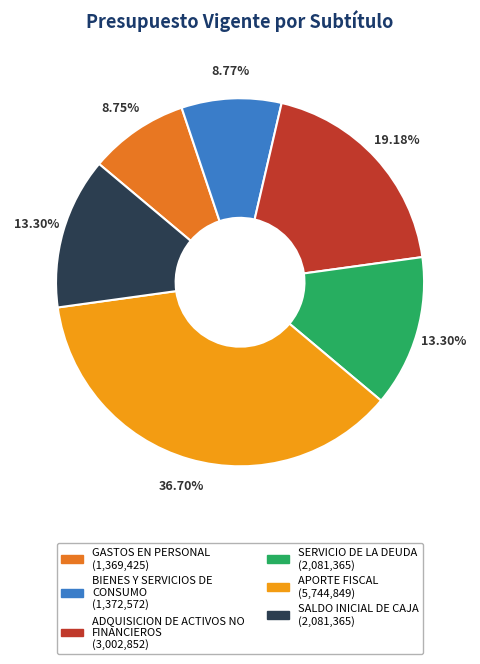

What percentage do SALDO INICIAL DE CAJA and ADQUISICION DE ACTIVOS NO FINANCIEROS together represent?

32.5%